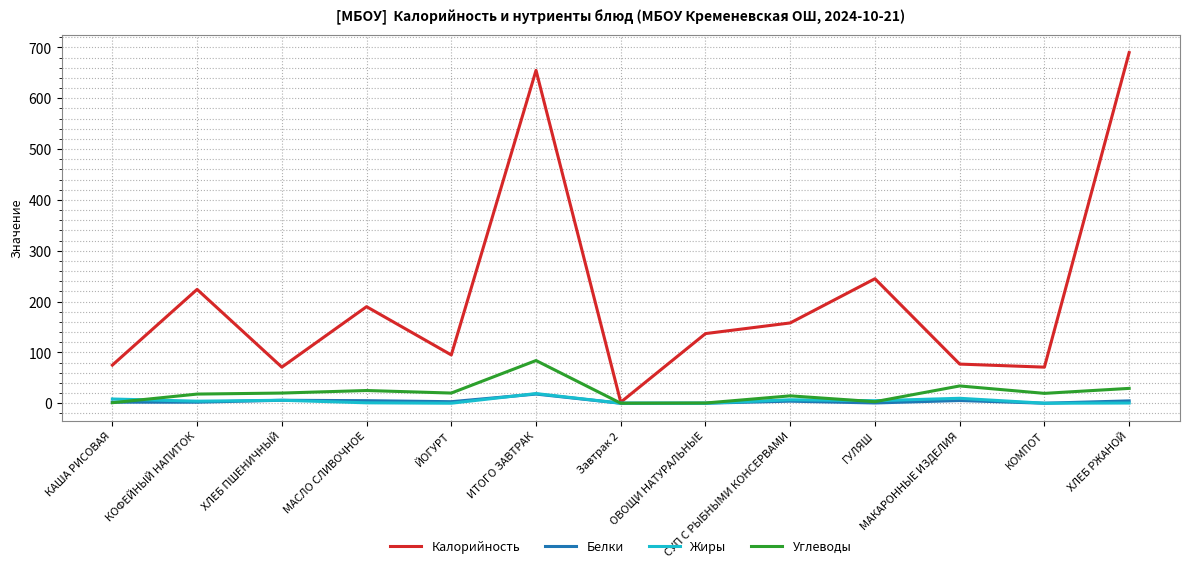

The value of Калорийность at КОФЕЙНЫЙ НАПИТОК is 224.0. True or false?

True